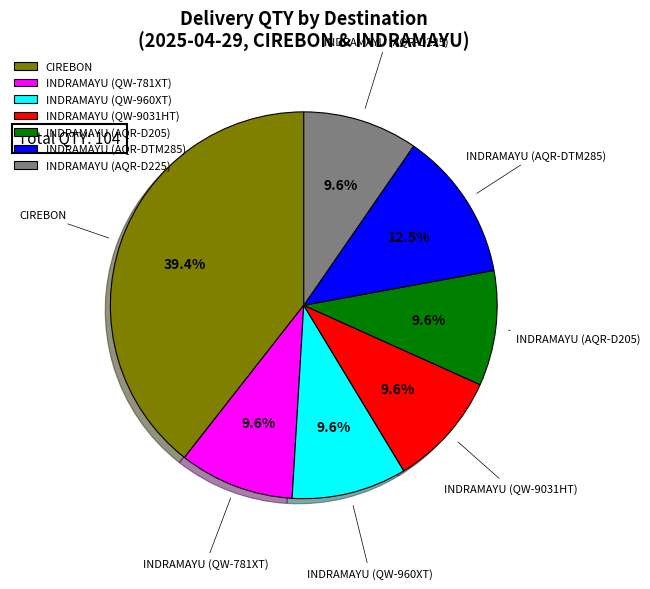

Is there a majority slice in this chart?

No